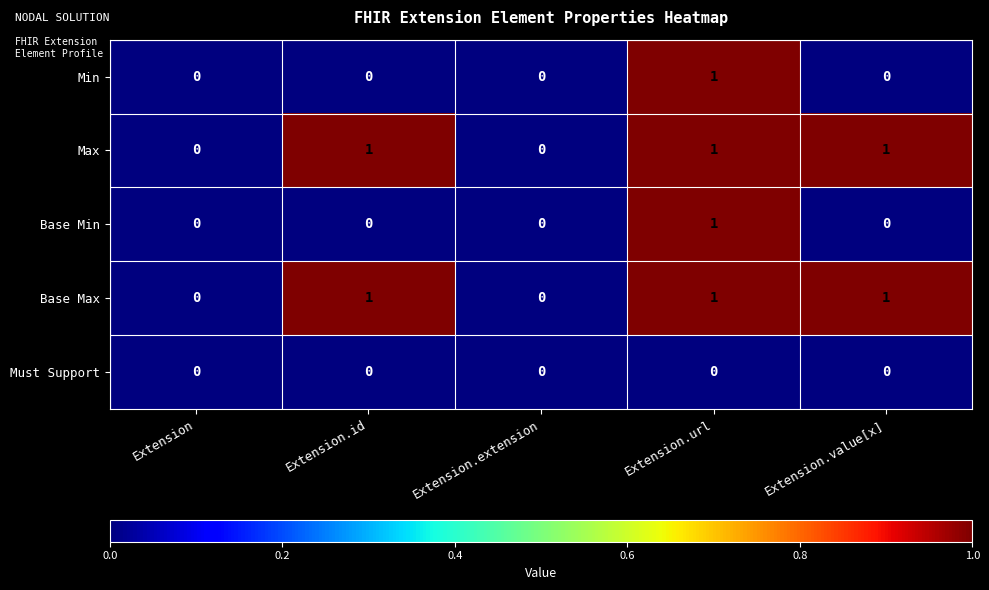

Reading left to right, list all the values displayed in this chart.

Min: Extension=0	Extension.id=0	Extension.extension=0	Extension.url=1	Extension.value[x]=0
Max: Extension=0	Extension.id=1	Extension.extension=0	Extension.url=1	Extension.value[x]=1
Base Min: Extension=0	Extension.id=0	Extension.extension=0	Extension.url=1	Extension.value[x]=0
Base Max: Extension=0	Extension.id=1	Extension.extension=0	Extension.url=1	Extension.value[x]=1
Must Support: Extension=0	Extension.id=0	Extension.extension=0	Extension.url=0	Extension.value[x]=0